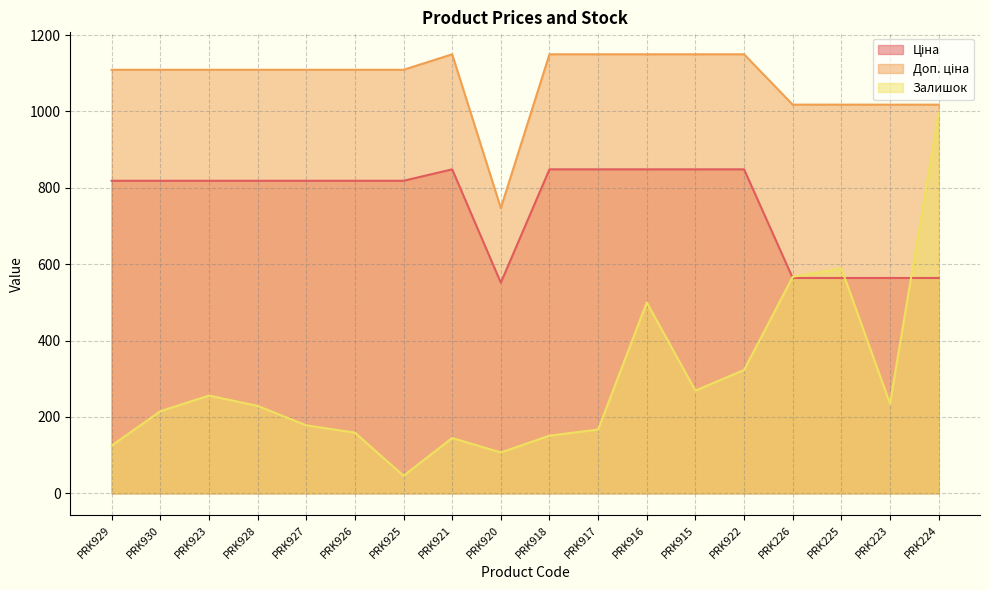

What position from the left is PRK225?

16